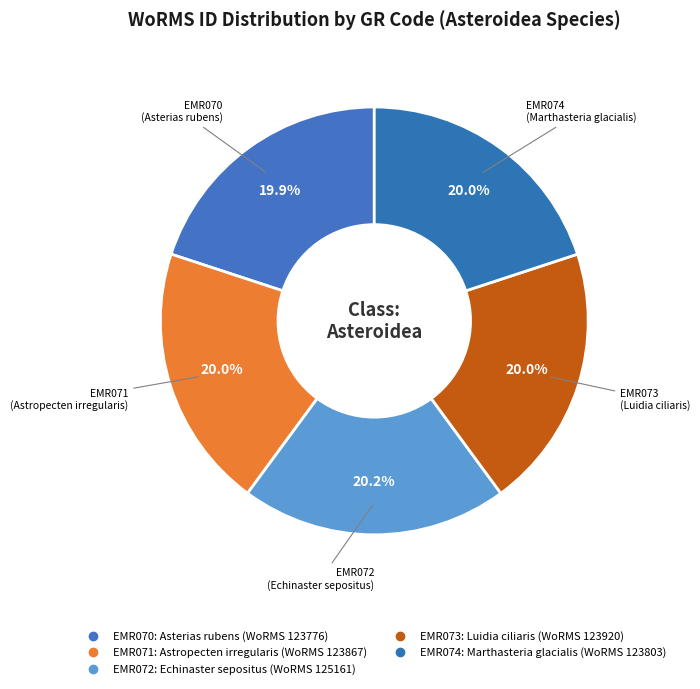

What is the change in value from EMR070 to EMR073?

+144